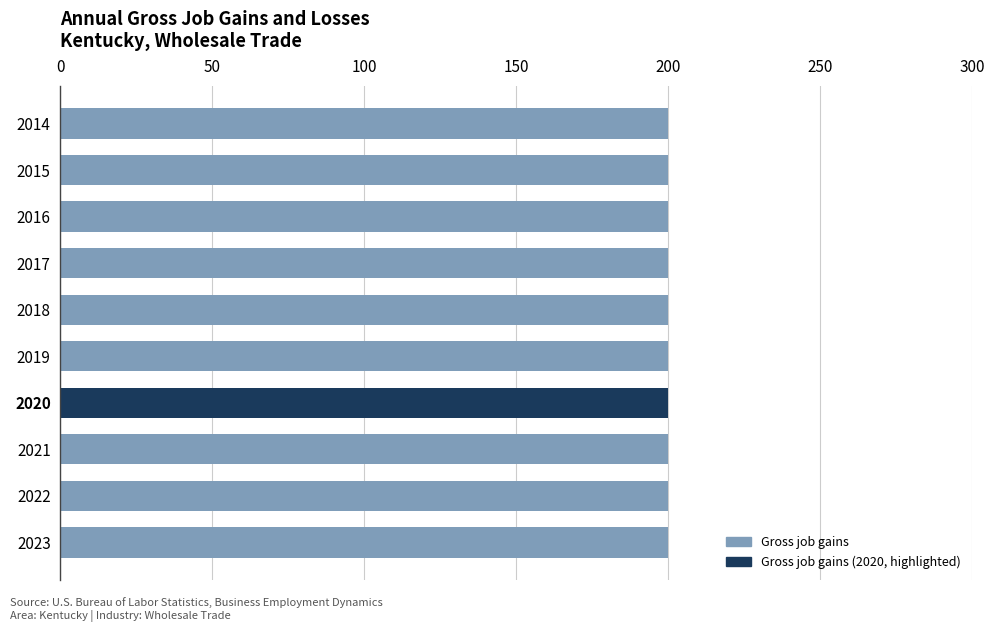

Between 2016 and 2022, which is larger?

2016